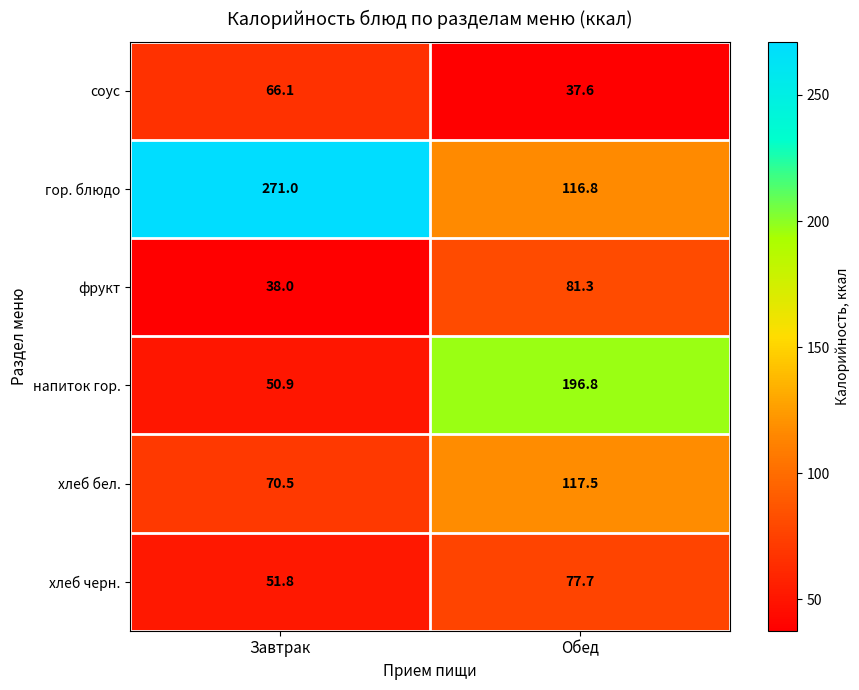

Is it true that соус equals 18.5 at Завтрак?

False